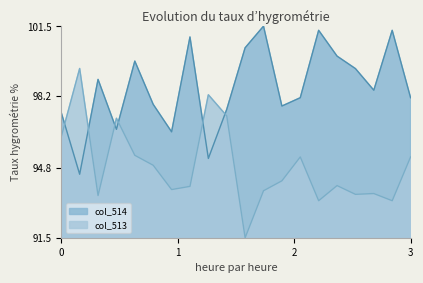

Reading left to right, list all the values displayed in this chart.

col_513: 96.3	99.5	93.5	97.1	95.4	94.9	93.8	93.9	98.3	97.3	91.5	93.7	94.2	95.3	93.3	94.0	93.6	93.6	93.3	95.3
col_514: 97.4	94.5	99.0	96.6	99.8	97.8	96.5	101.0	95.2	97.6	100.5	101.5	97.7	98.1	101.3	100.1	99.5	98.5	101.3	98.1